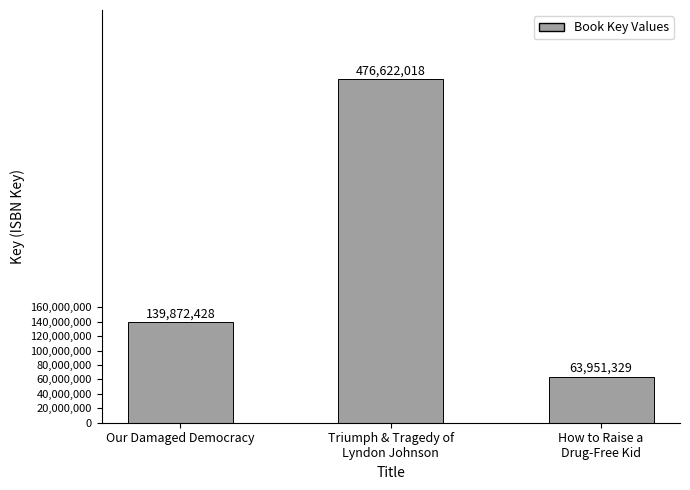

List the labels in order of value, largest first.

Triumph & Tragedy of
Lyndon Johnson, Our Damaged Democracy, How to Raise a
Drug-Free Kid